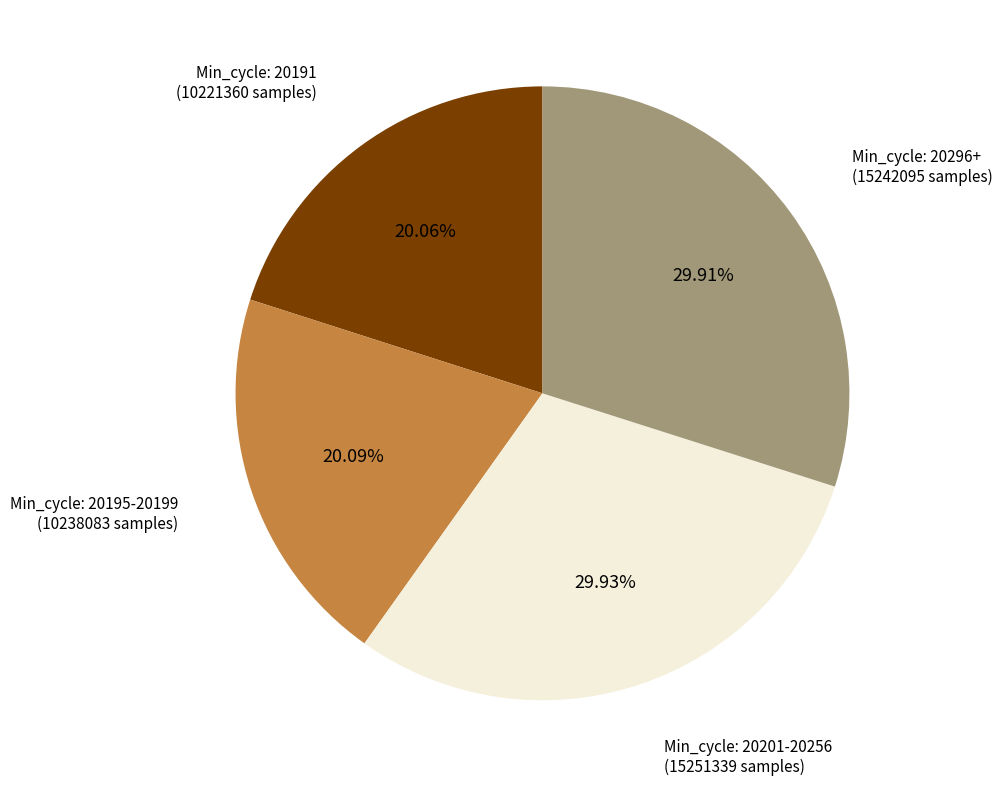

Is there a majority slice in this chart?

No